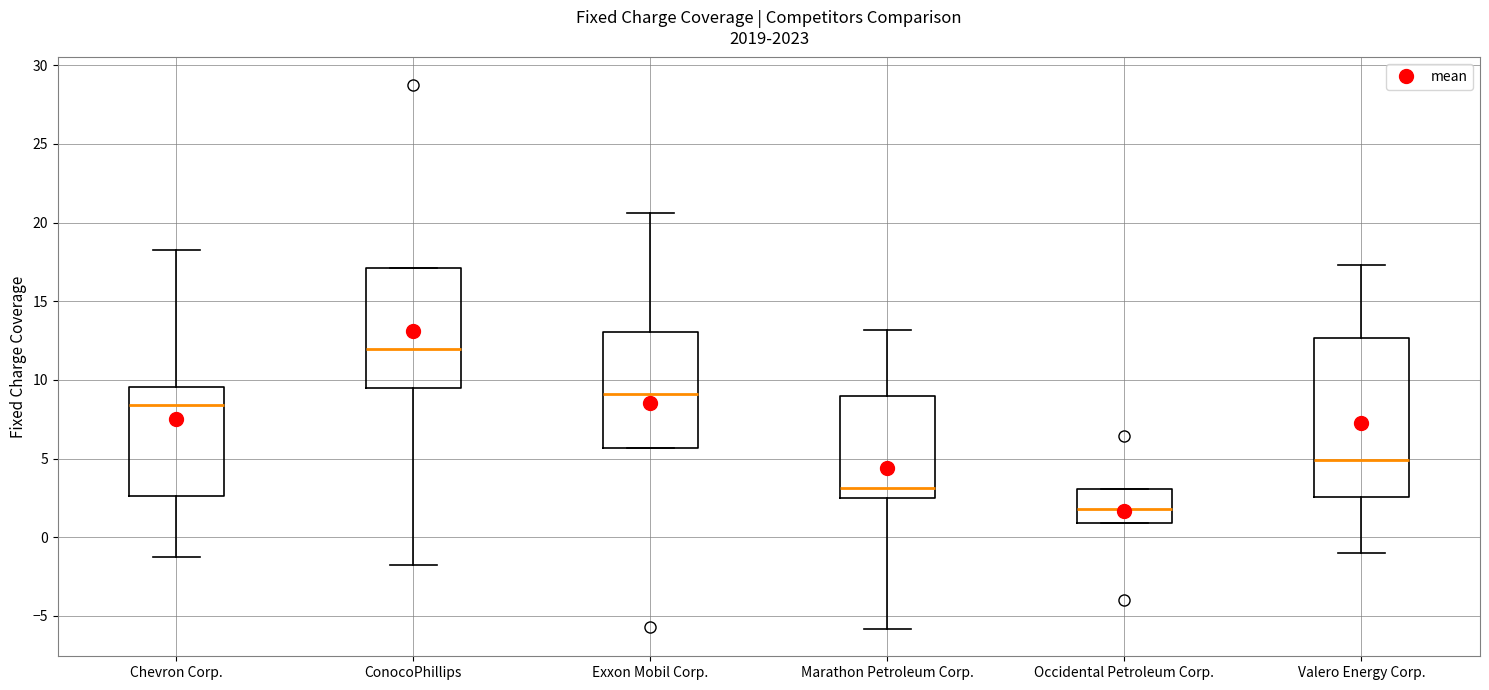

Where is the upper edge of the box for Chevron Corp. on the y-axis? The values are not printed on the chart, so give them approximately, as read against the axis.

9.5